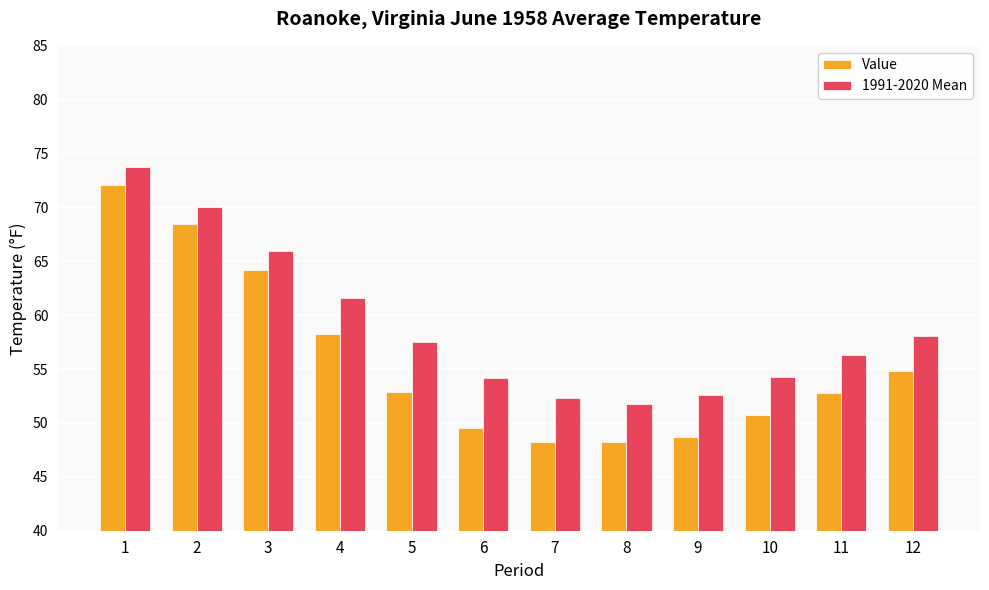

At 11, list the series in order from largest to smallest.

1991-2020 Mean, Value